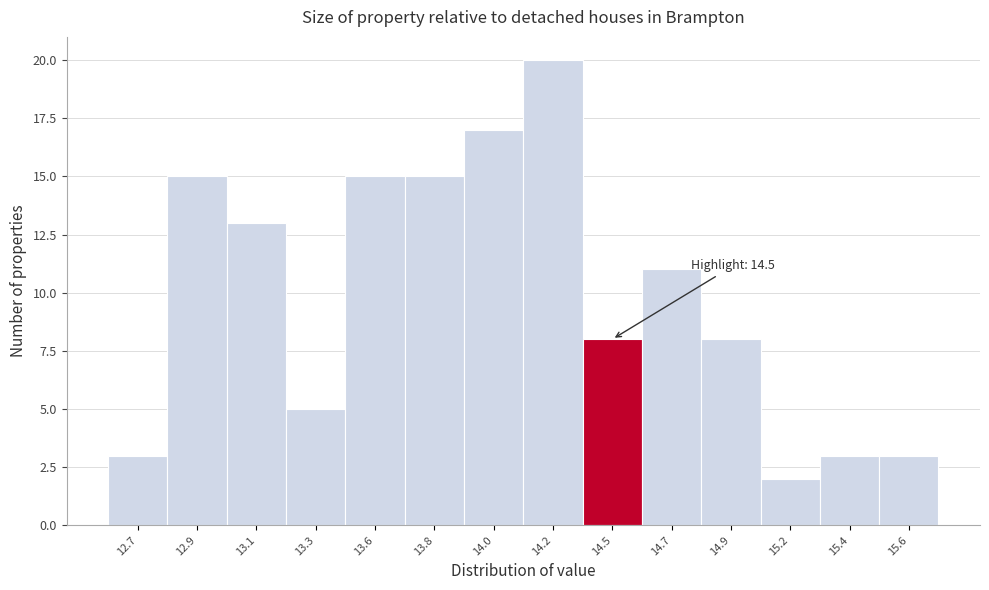

Reading left to right, what are all the values shown in this chart?

3	15	13	5	15	15	17	20	8	11	8	2	3	3